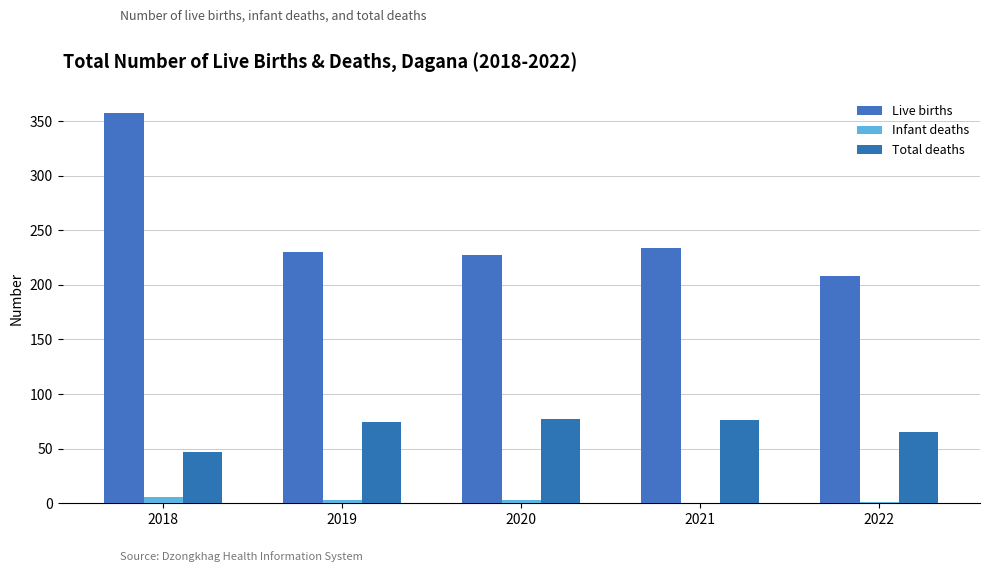

How many series are shown in this chart?

3